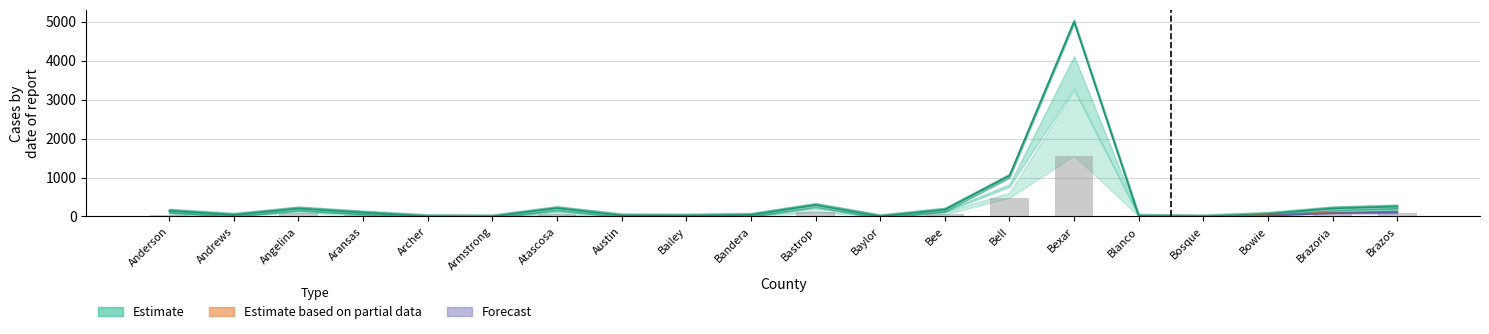

What is the total value across all series at Angelina?

622